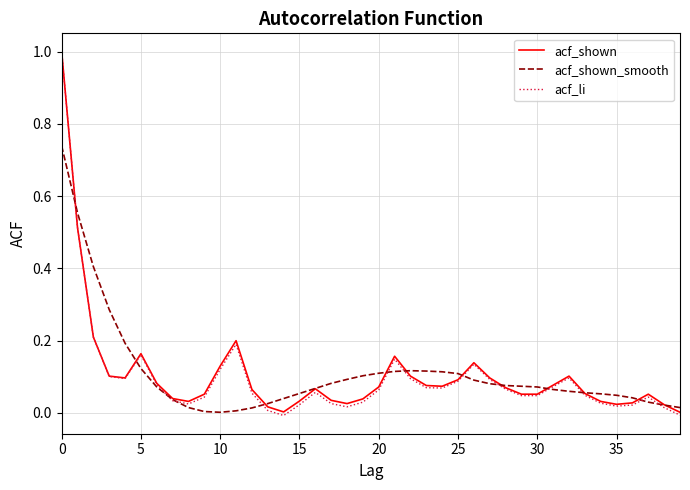

What is the highest value of the acf_li series?

1.0